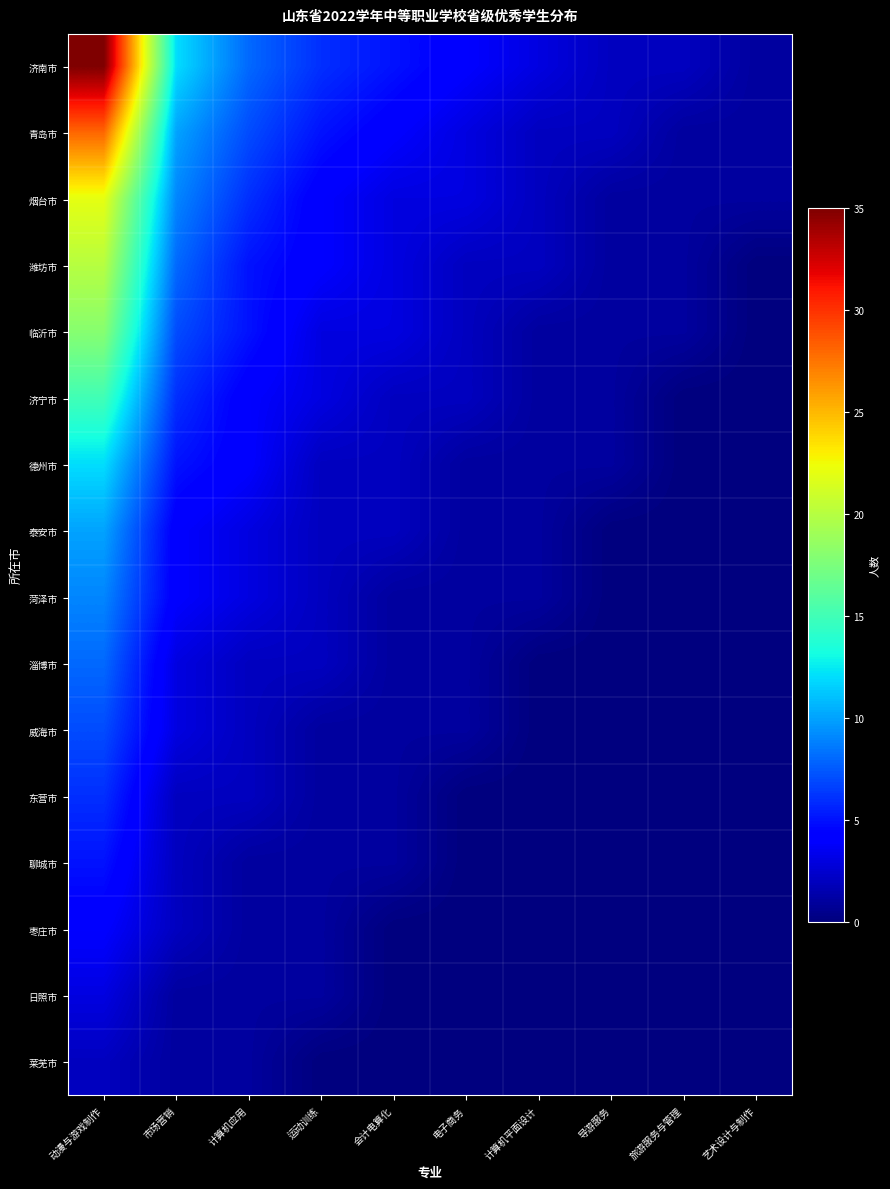

What is the difference between the highest and lowest values at 导游服务?

2